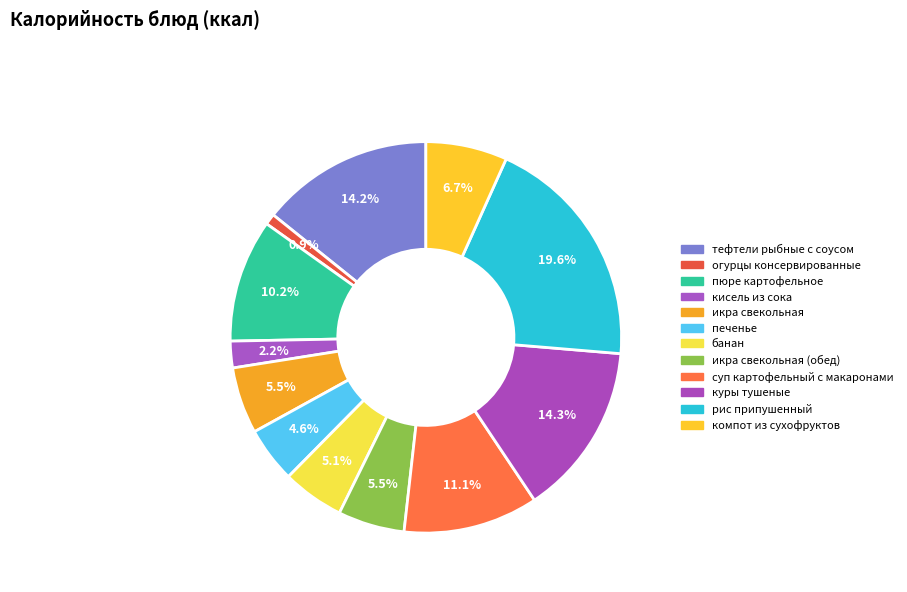

Count the number of slices in the pie.

12